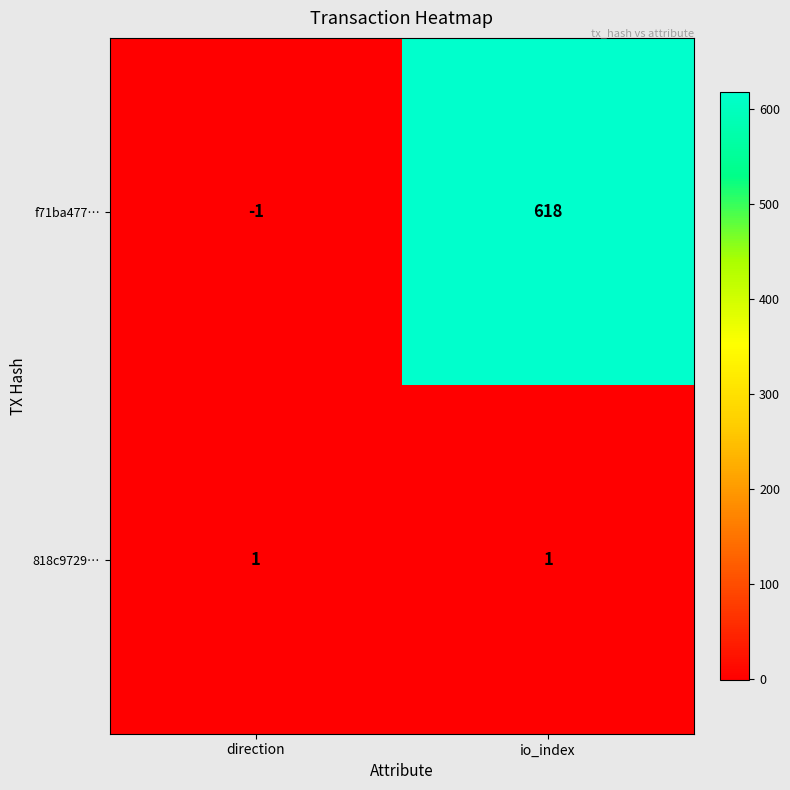

Reading left to right, extract all data points from this chart.

f71ba477…: direction=-1	io_index=618
818c9729…: direction=1	io_index=1